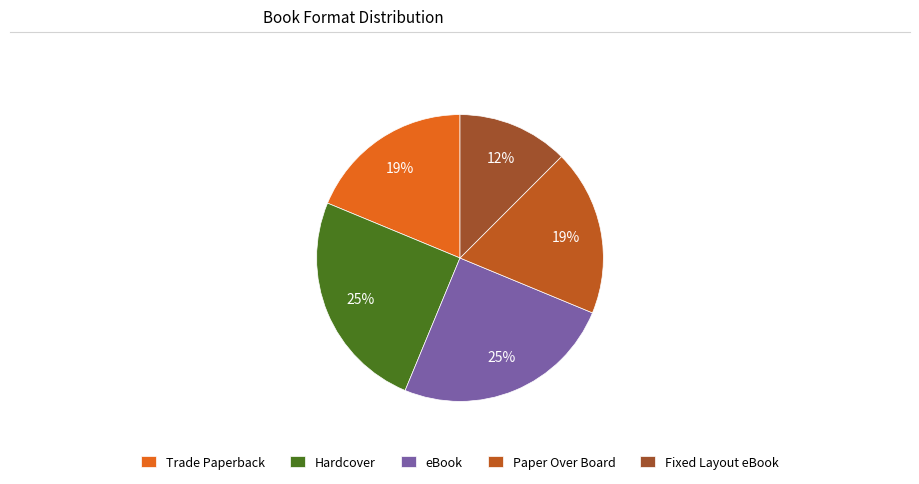

What is the total percentage of Trade Paperback and Paper Over Board?

37.5%